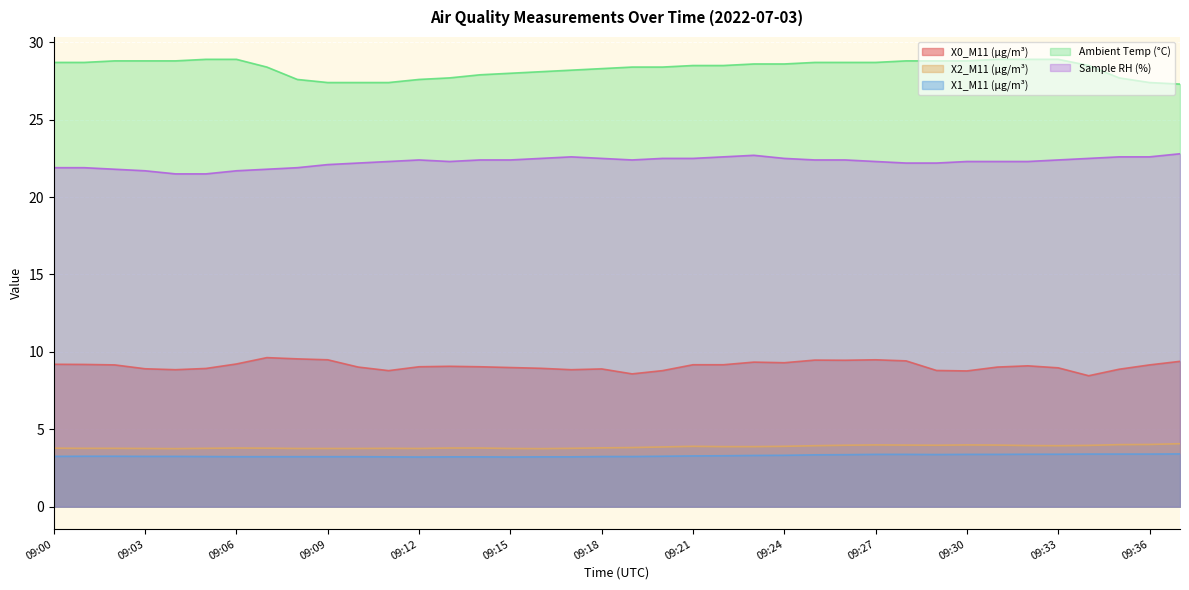

Reading left to right, extract all data points from this chart.

X0_M11 (μg/m³): 09:00=9.2	09:01=9.2	09:02=9.2	09:03=8.9	09:04=8.8	09:05=8.9	09:06=9.2	09:07=9.6	09:08=9.6	09:09=9.5	09:10=9.0	09:11=8.8	09:12=9.0	09:13=9.1	09:14=9.0	09:15=9.0	09:16=8.9	09:17=8.8	09:18=8.9	09:19=8.6	09:20=8.8	09:21=9.2	09:22=9.2	09:23=9.3	09:24=9.3	09:25=9.5	09:26=9.5	09:27=9.5	09:28=9.4	09:29=8.8	09:30=8.8	09:31=9.0	09:32=9.1	09:33=9.0	09:34=8.5	09:35=8.9	09:36=9.2	09:37=9.4
X2_M11 (μg/m³): 09:00=3.8	09:01=3.8	09:02=3.8	09:03=3.8	09:04=3.8	09:05=3.8	09:06=3.8	09:07=3.8	09:08=3.8	09:09=3.8	09:10=3.8	09:11=3.8	09:12=3.8	09:13=3.8	09:14=3.8	09:15=3.8	09:16=3.8	09:17=3.8	09:18=3.8	09:19=3.8	09:20=3.9	09:21=3.9	09:22=3.9	09:23=3.9	09:24=3.9	09:25=3.9	09:26=4.0	09:27=4.0	09:28=4.0	09:29=4.0	09:30=4.0	09:31=4.0	09:32=4.0	09:33=3.9	09:34=4.0	09:35=4.0	09:36=4.0	09:37=4.1
X1_M11 (μg/m³): 09:00=3.2	09:01=3.3	09:02=3.3	09:03=3.2	09:04=3.2	09:05=3.2	09:06=3.2	09:07=3.2	09:08=3.2	09:09=3.2	09:10=3.2	09:11=3.2	09:12=3.2	09:13=3.2	09:14=3.2	09:15=3.2	09:16=3.2	09:17=3.2	09:18=3.2	09:19=3.2	09:20=3.3	09:21=3.3	09:22=3.3	09:23=3.3	09:24=3.3	09:25=3.4	09:26=3.4	09:27=3.4	09:28=3.4	09:29=3.4	09:30=3.4	09:31=3.4	09:32=3.4	09:33=3.4	09:34=3.4	09:35=3.4	09:36=3.4	09:37=3.4
Ambient Temp (°C): 09:00=28.7	09:01=28.7	09:02=28.8	09:03=28.8	09:04=28.8	09:05=28.9	09:06=28.9	09:07=28.4	09:08=27.6	09:09=27.4	09:10=27.4	09:11=27.4	09:12=27.6	09:13=27.7	09:14=27.9	09:15=28.0	09:16=28.1	09:17=28.2	09:18=28.3	09:19=28.4	09:20=28.4	09:21=28.5	09:22=28.5	09:23=28.6	09:24=28.6	09:25=28.7	09:26=28.7	09:27=28.7	09:28=28.8	09:29=28.8	09:30=28.8	09:31=28.9	09:32=28.9	09:33=28.9	09:34=28.5	09:35=27.7	09:36=27.4	09:37=27.3
Sample RH (%): 09:00=21.9	09:01=21.9	09:02=21.8	09:03=21.7	09:04=21.5	09:05=21.5	09:06=21.7	09:07=21.8	09:08=21.9	09:09=22.1	09:10=22.2	09:11=22.3	09:12=22.4	09:13=22.3	09:14=22.4	09:15=22.4	09:16=22.5	09:17=22.6	09:18=22.5	09:19=22.4	09:20=22.5	09:21=22.5	09:22=22.6	09:23=22.7	09:24=22.5	09:25=22.4	09:26=22.4	09:27=22.3	09:28=22.2	09:29=22.2	09:30=22.3	09:31=22.3	09:32=22.3	09:33=22.4	09:34=22.5	09:35=22.6	09:36=22.6	09:37=22.8